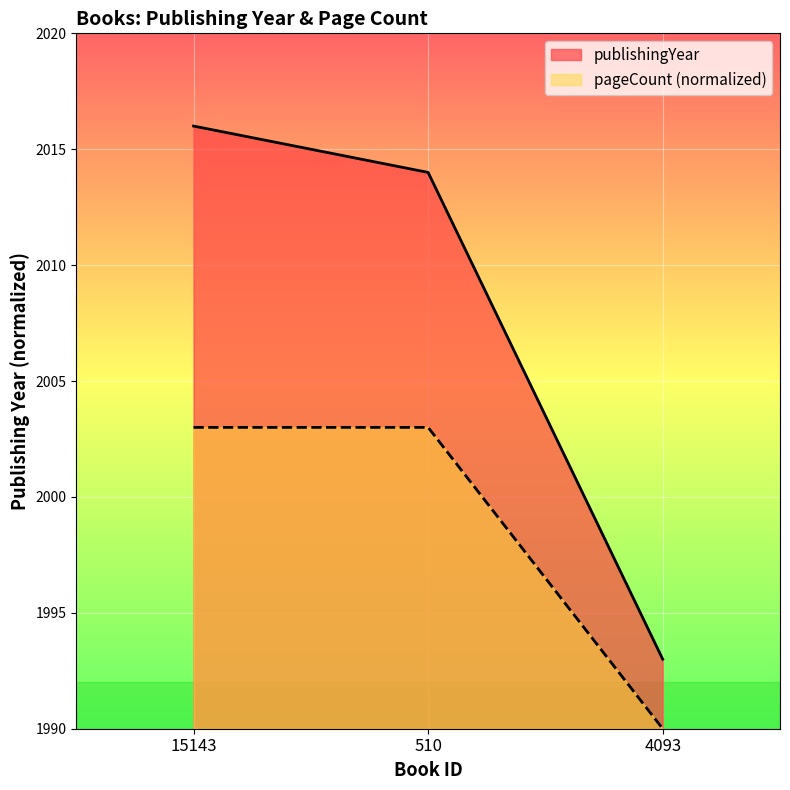

Which category has the highest value in the publishingYear series?

15143